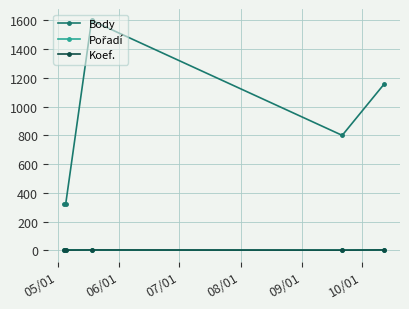

Which series has the largest range (max minus min)?

Body